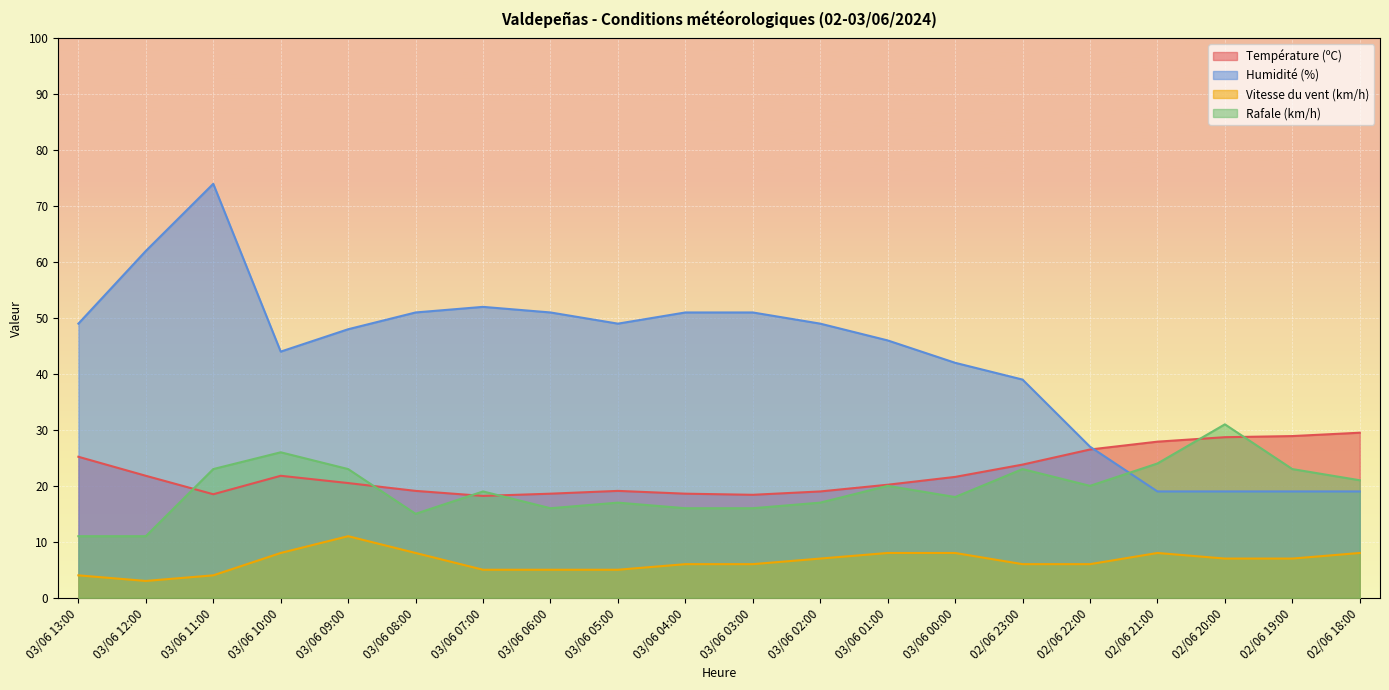

Which series has the largest total across all categories?

Humidité (%)